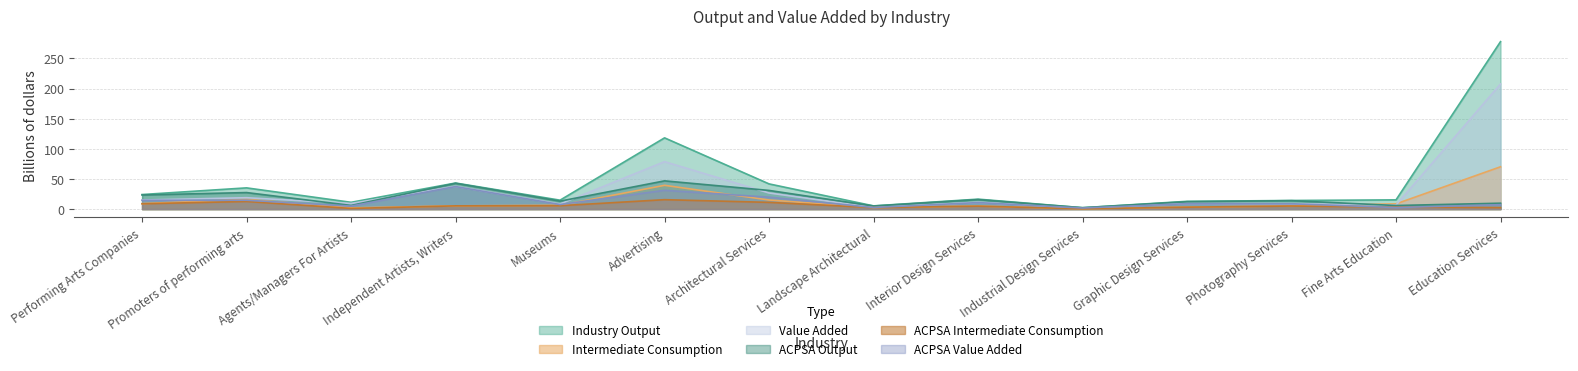

Where is ACPSA Intermediate Consumption nearest to the value 8?

Performing Arts Companies